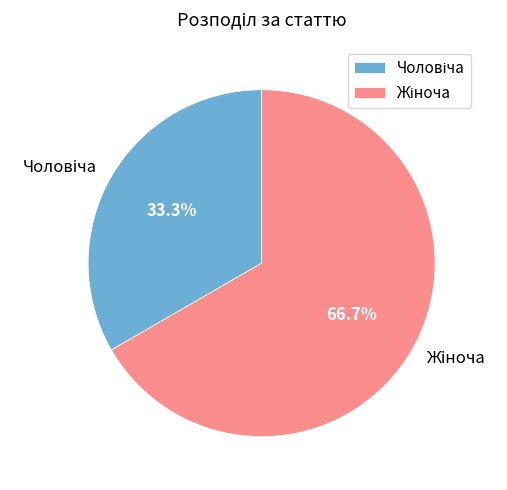

To the nearest percent, what is the average slice percentage?

50%